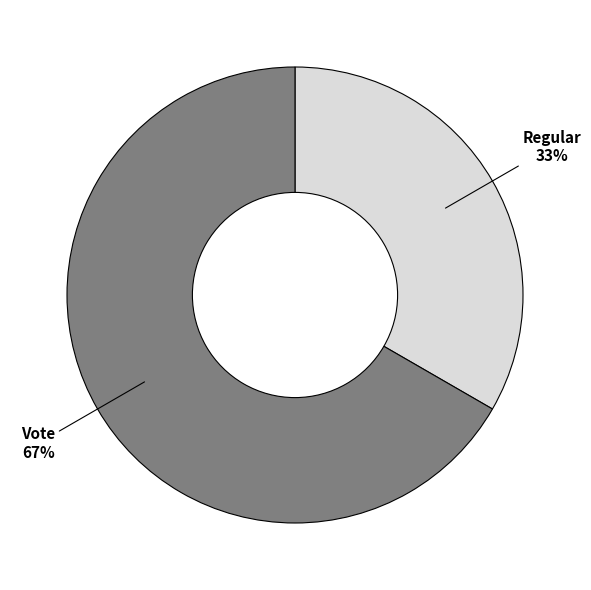

Rank the categories by value from highest to lowest.

Vote, Regular